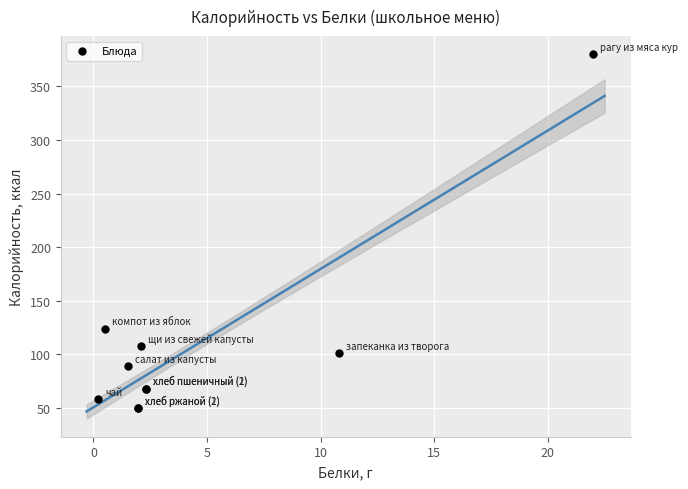

What Y value in the scatter plot is closest to 214?

124.0